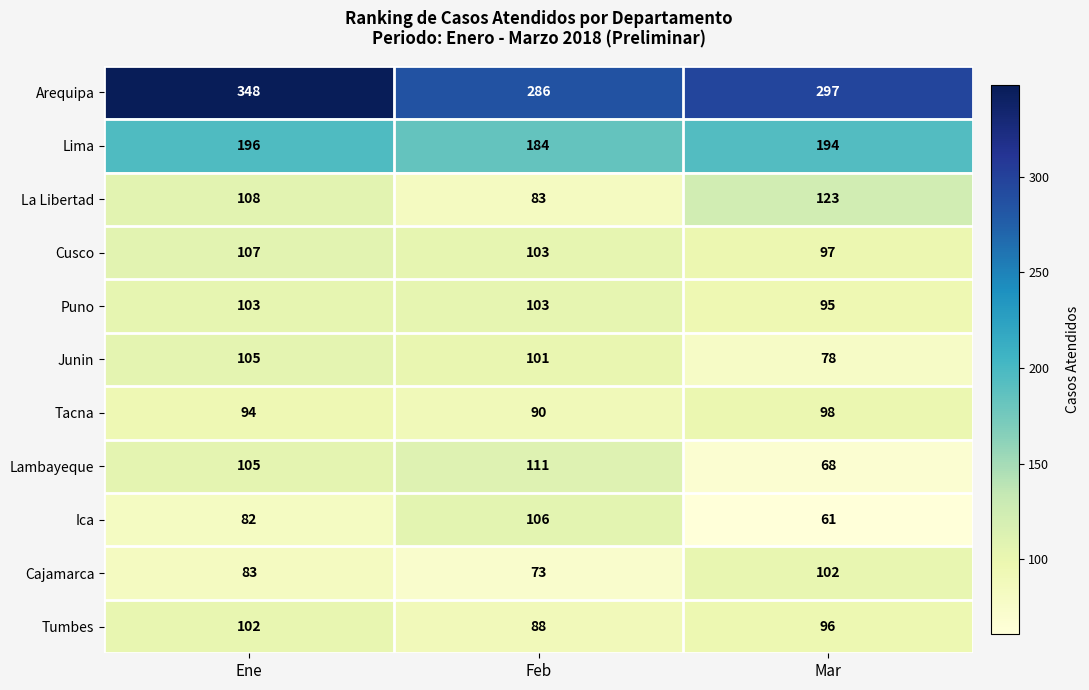

What is the maximum value for Tumbes?

102